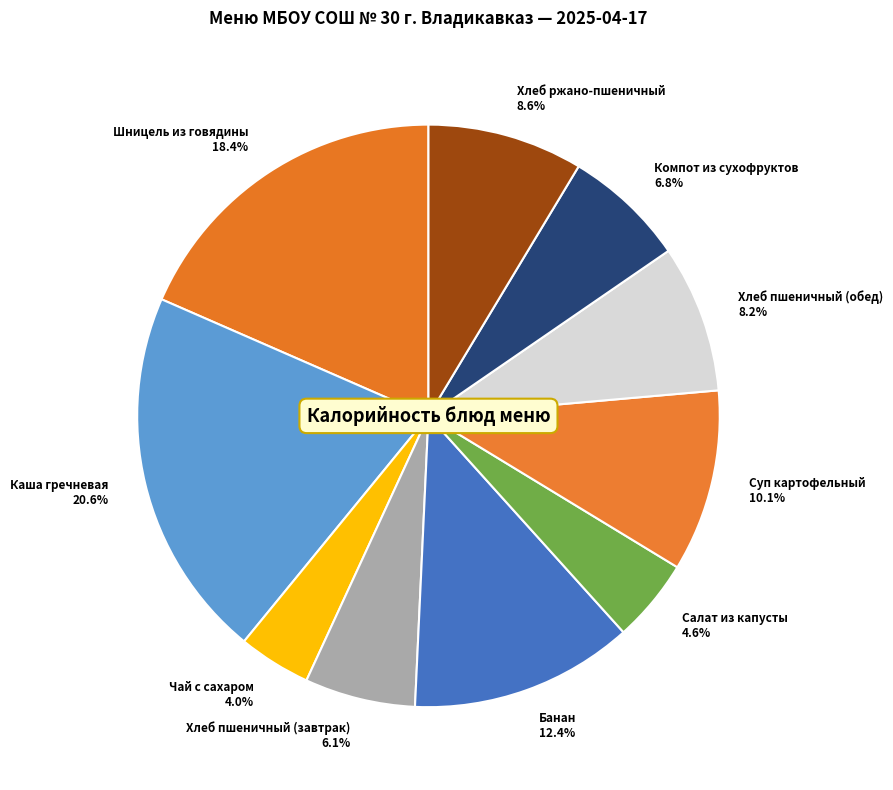

What percentage is the Компот из сухофруктов slice, to the nearest percent?

7%